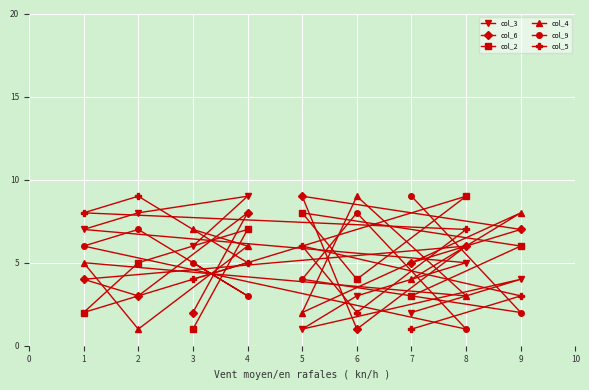

At which label does col_5 reach its peak?

2